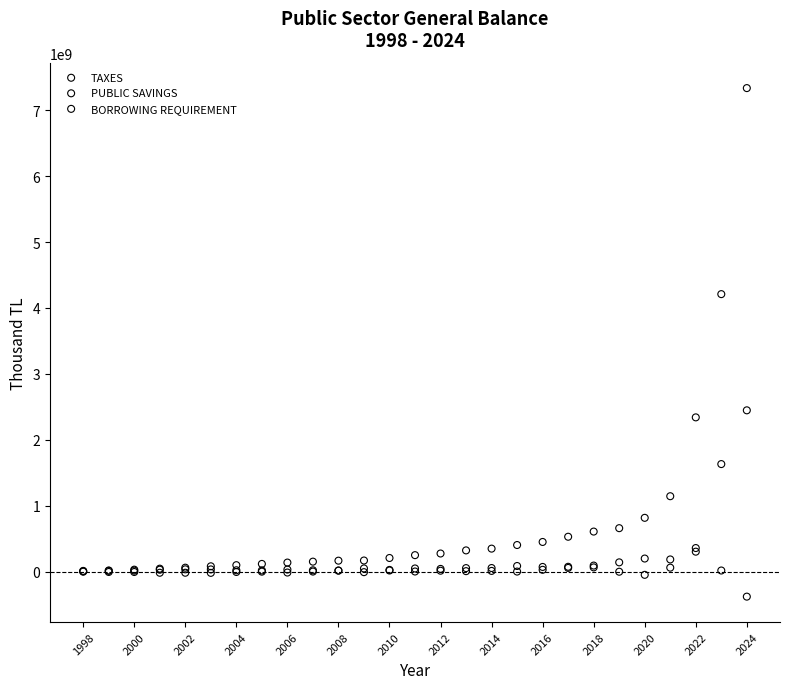

Which series reaches the minimum Y coordinate?

PUBLIC SAVINGS